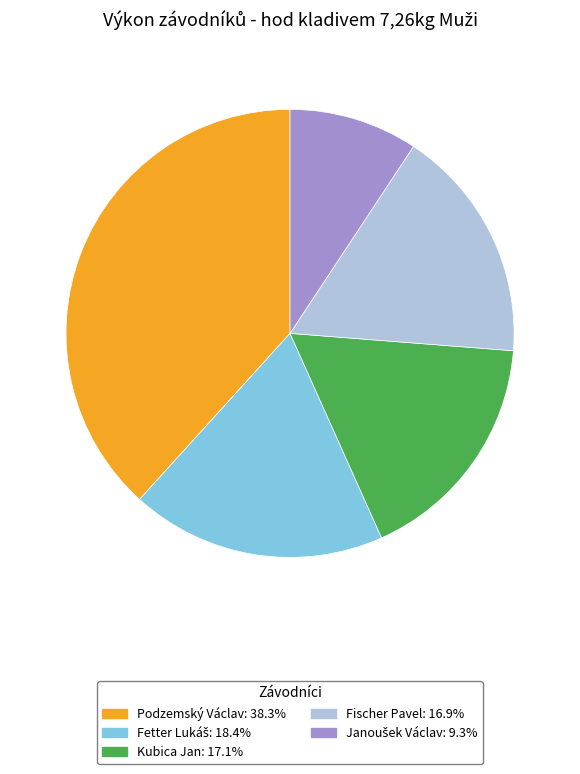

Does any single category account for the majority?

No